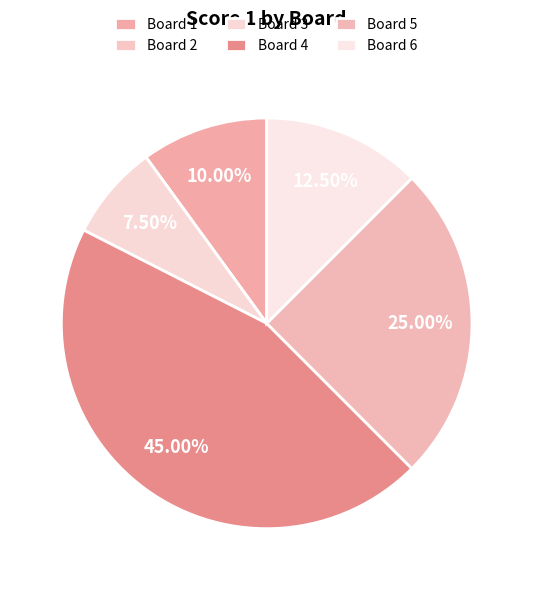

What percentage is NOT represented by Board 2?

100.0%